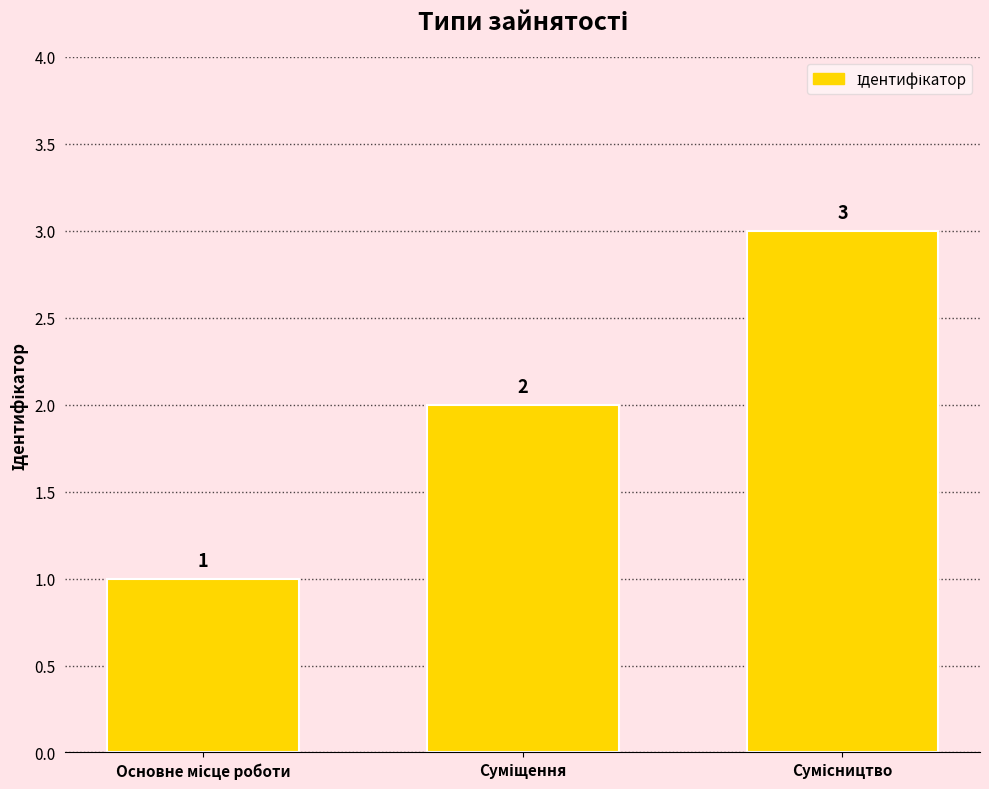

How many values are between 1 and 3?

3